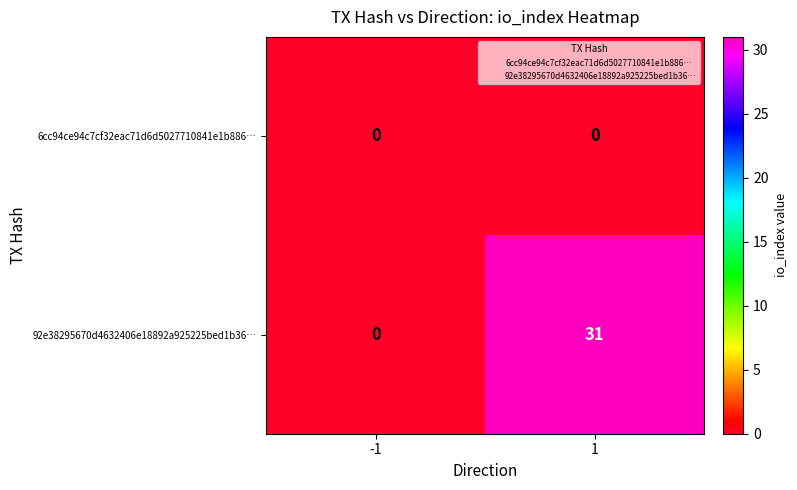

List the series in order of their peak value, lowest first.

6cc94ce94c7cf32eac71d6d5027710841e1b886…, 92e38295670d4632406e18892a925225bed1b36…